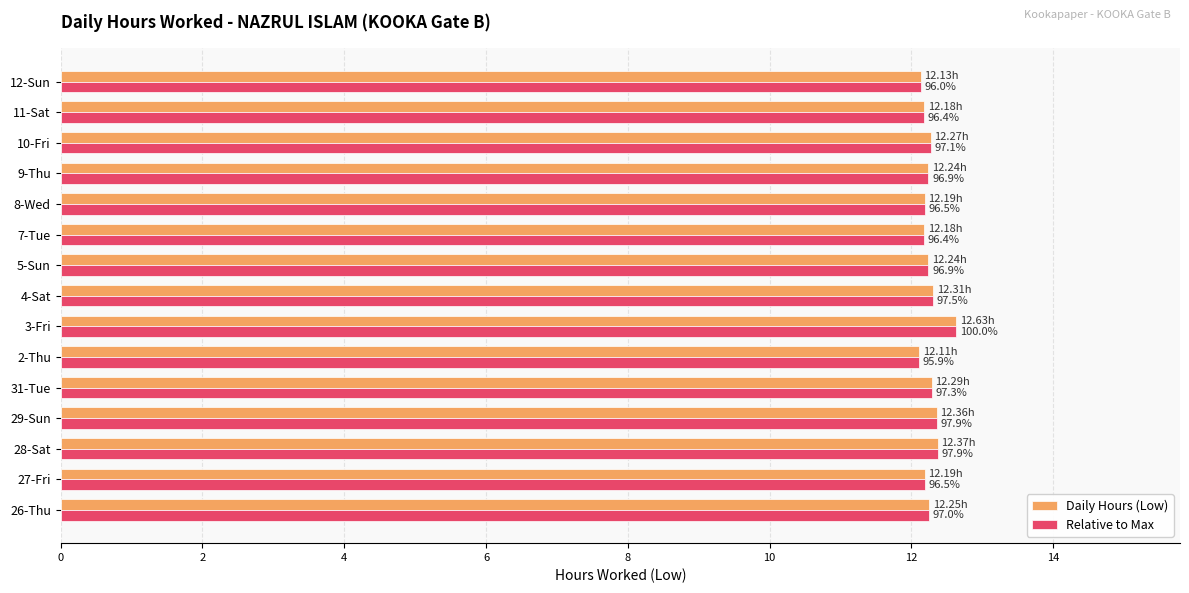

What is the difference between the maximum and minimum values in the Daily Hours (Low) series?

0.5